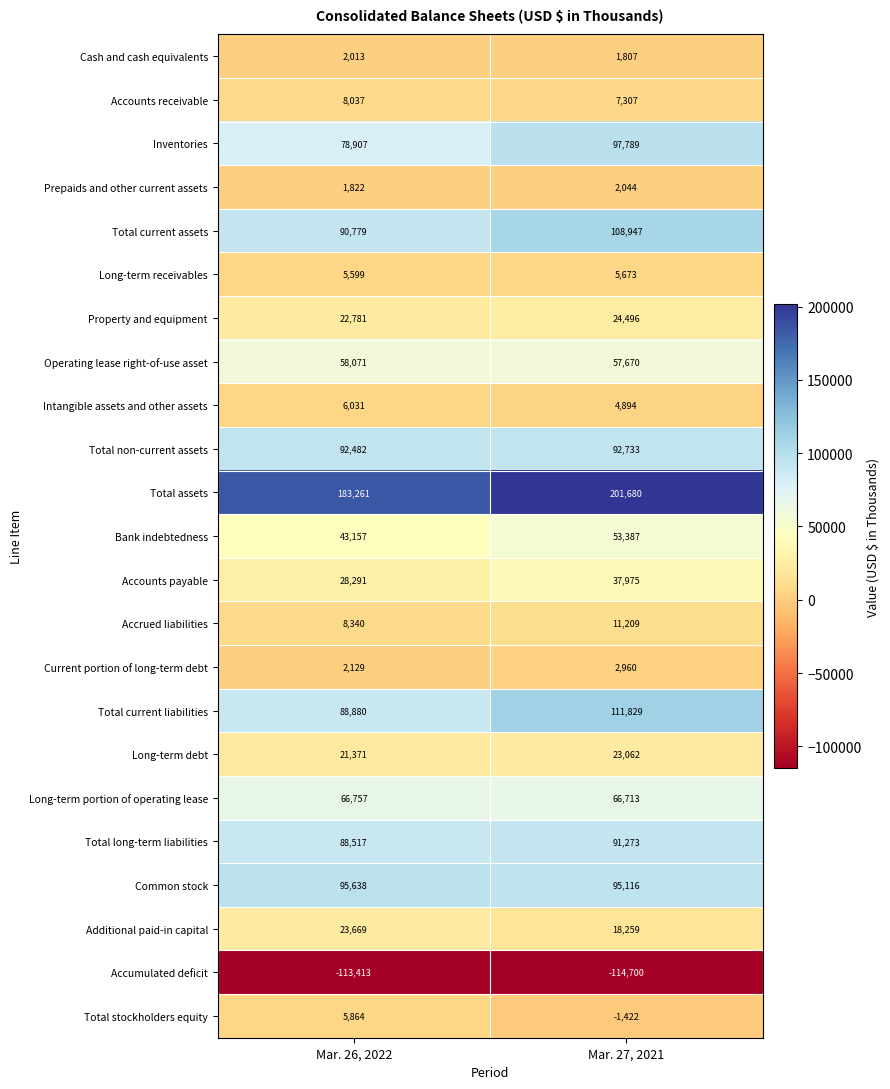

What is the maximum value shown in the chart?

201680